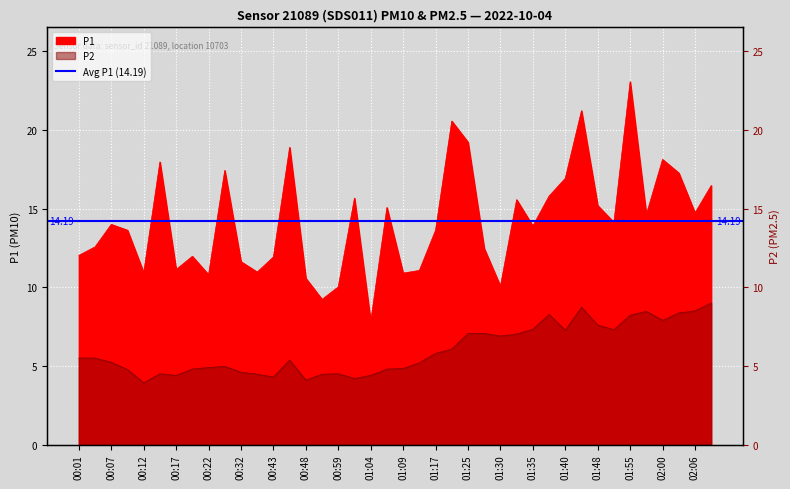

What is the difference between the highest and lowest values at 01:48?

7.6